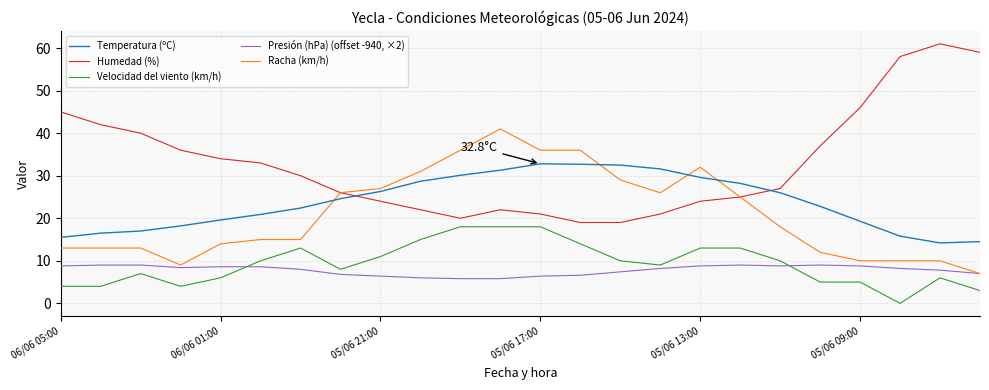

True or false: Velocidad del viento (km/h) and Presión (hPa) (offset -940, ×2) cross at least once.

True